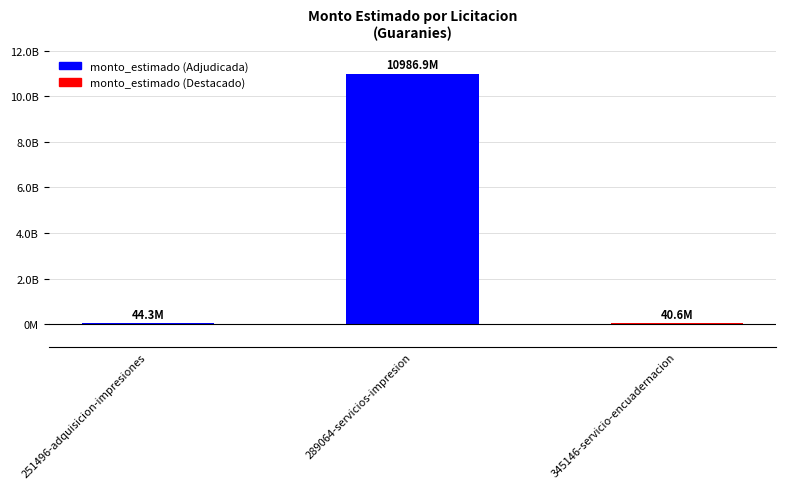

What is the difference between the maximum and minimum values?

10946302000